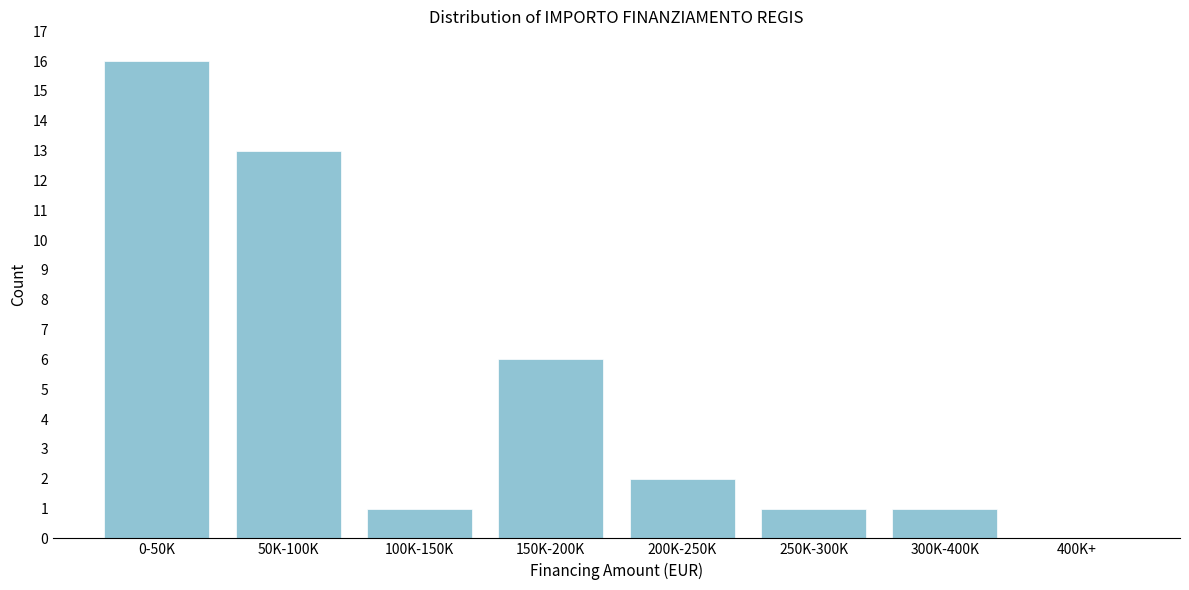

Reading left to right, list all the values displayed in this chart.

0-50K=16	50K-100K=13	100K-150K=1	150K-200K=6	200K-250K=2	250K-300K=1	300K-400K=1	400K+=0